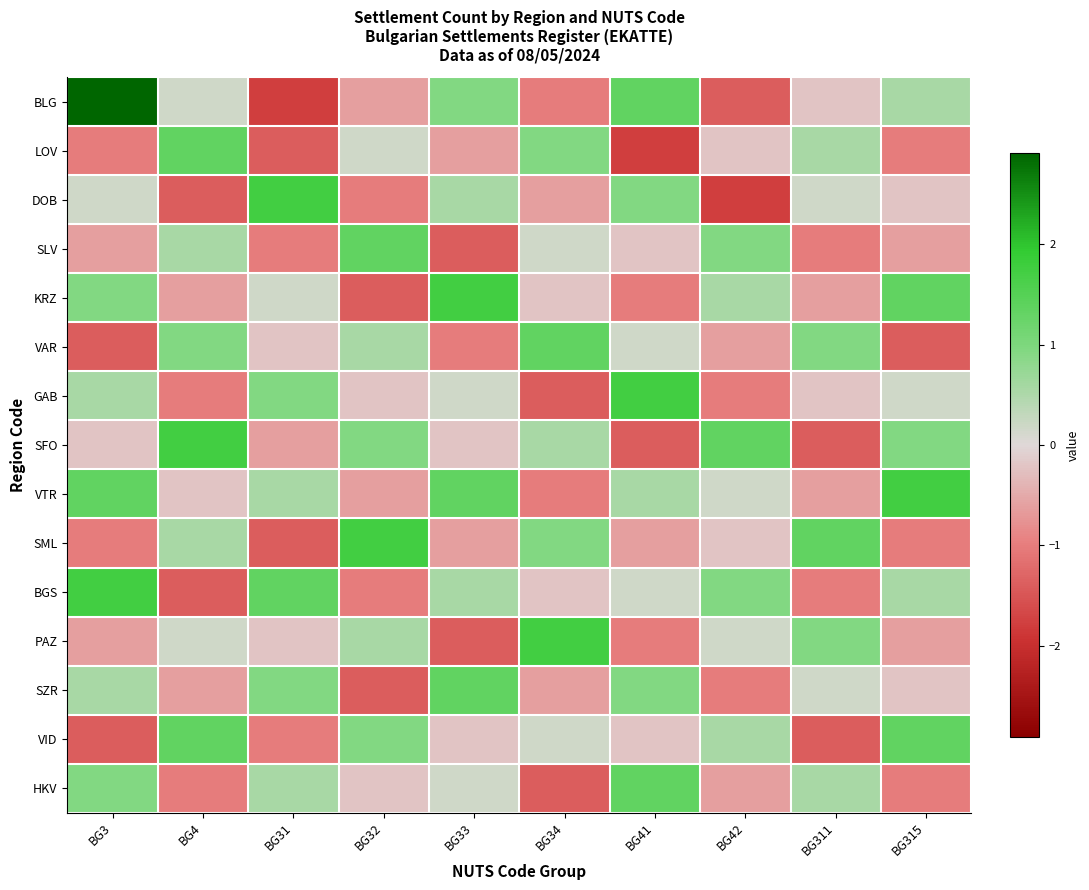

Between BG315 and BG42, which is larger?

BG315